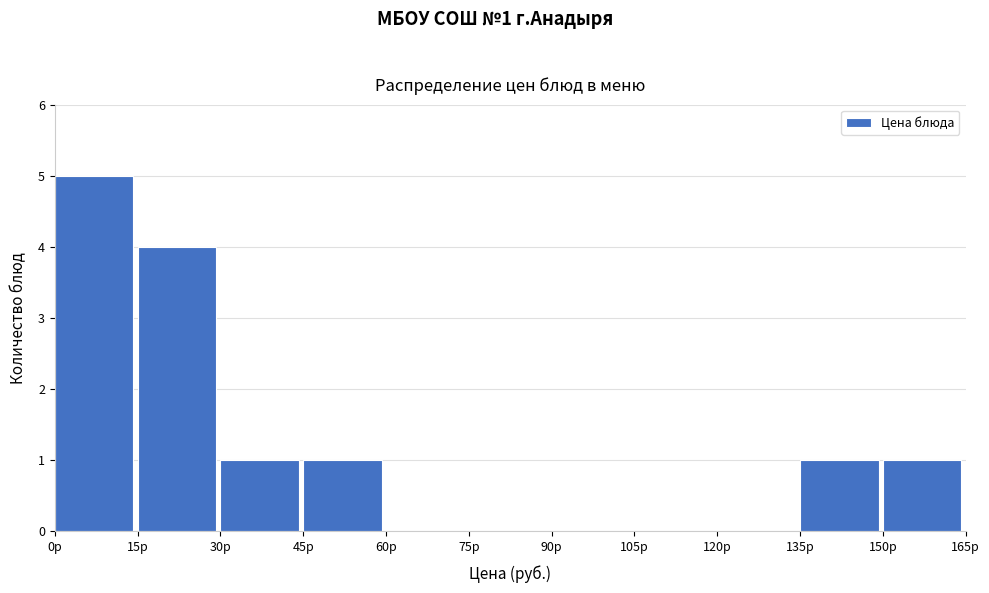

Which range on the x-axis has the tallest bar?

0 to 15